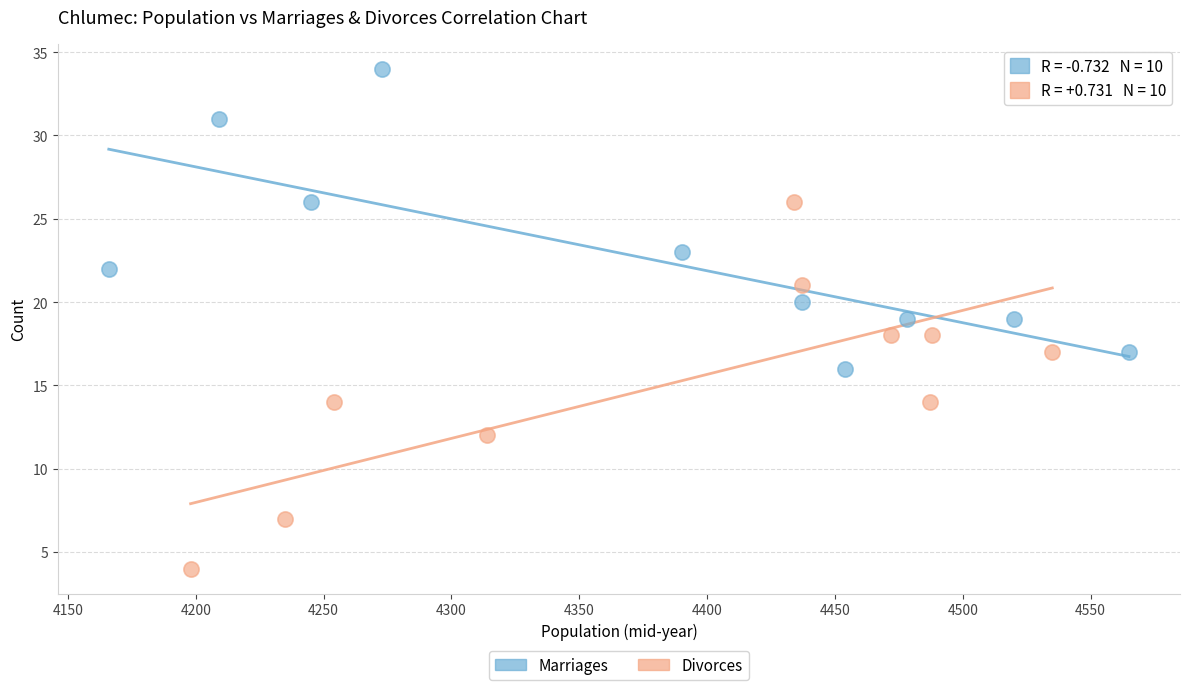

Which series has the widest spread of Y values?

Divorces